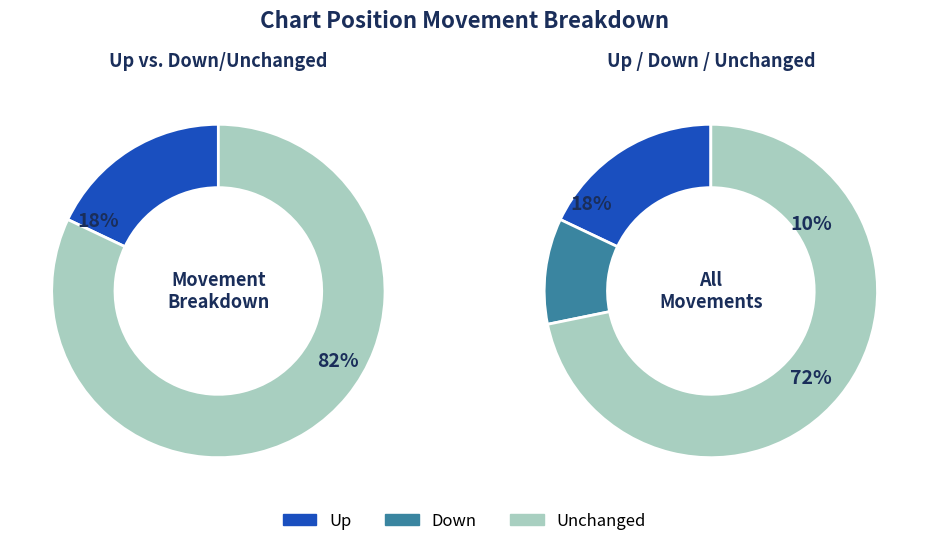

What is the total percentage of down and -?

82.1%